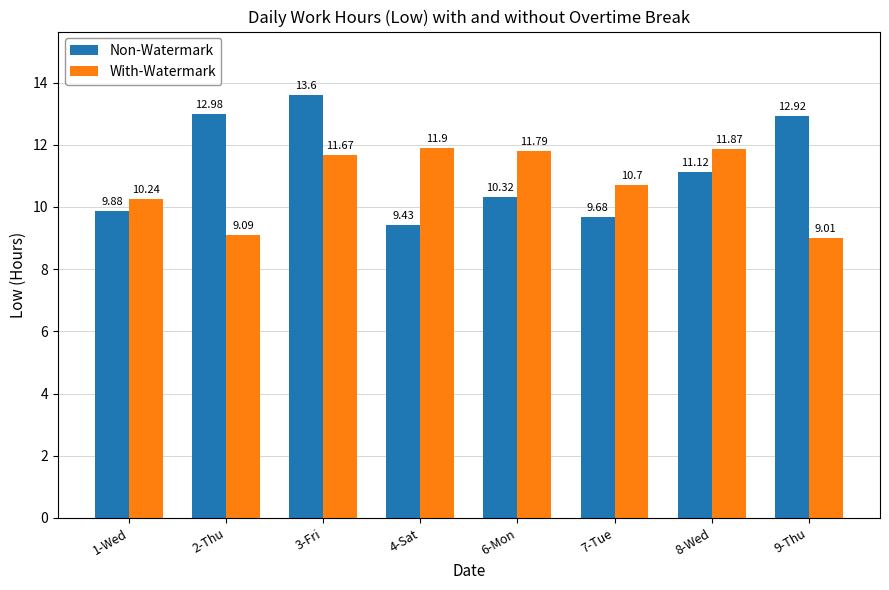

What are all the series names shown in the legend?

Non-Watermark, With-Watermark